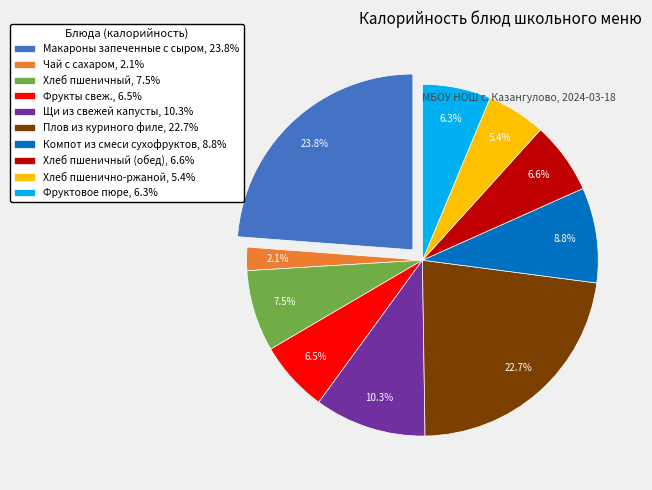

To the nearest percent, what portion does Компот из смеси сухофруктов represent?

9%